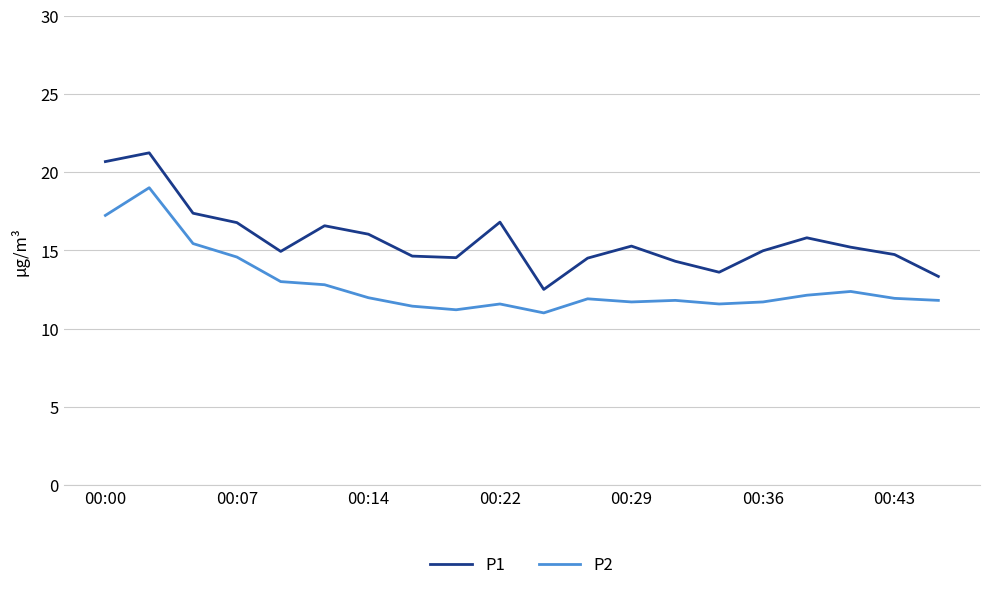

True or false: P1 and P2 cross at least once.

False